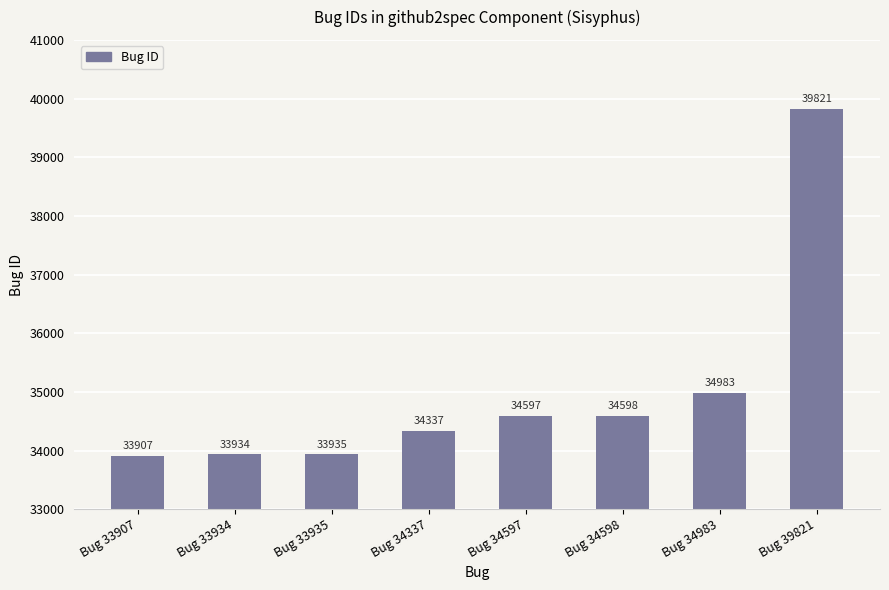

Which category has the lowest value across all series?

Bug 33907